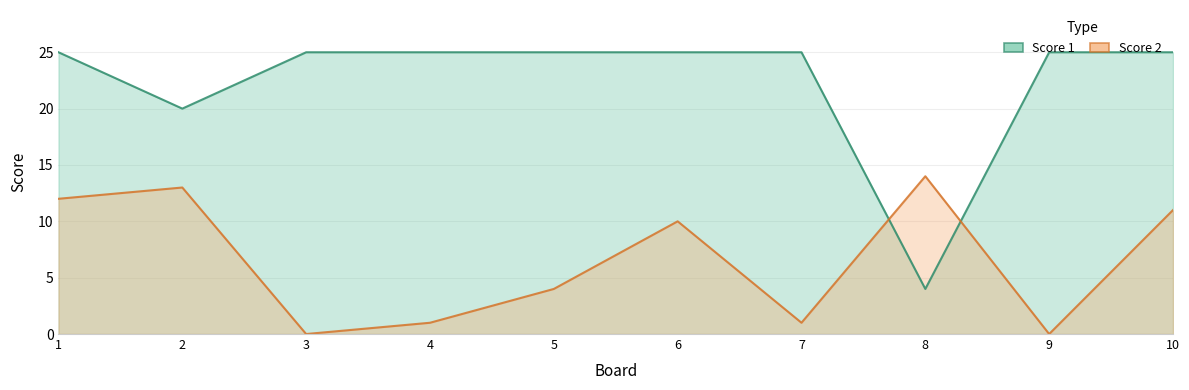

Is the value of Score 1 at 9 greater than the value of Score 2 at 4?

Yes